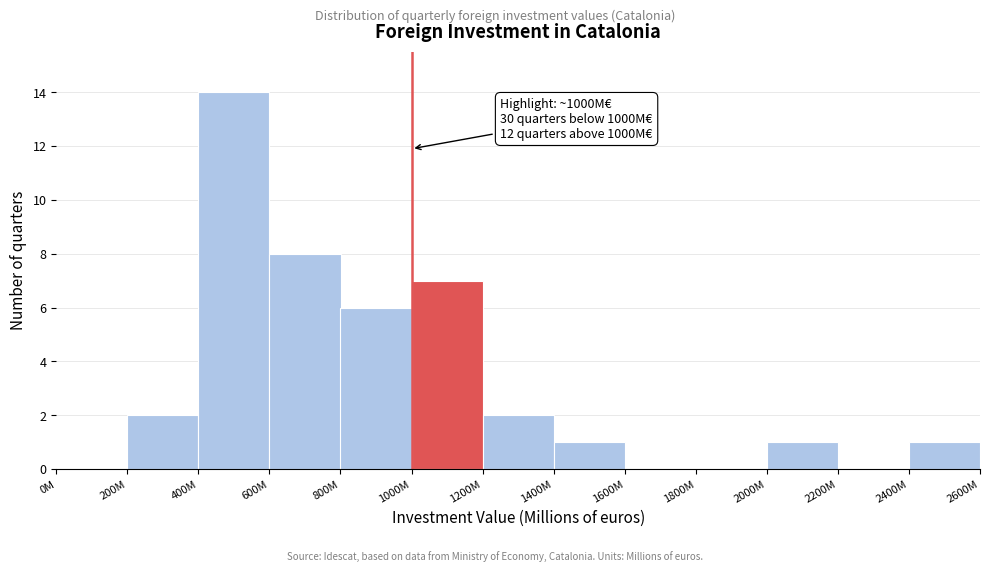

Reading left to right, what are all the values shown in this chart?

0M=0	200M=2	400M=14	600M=8	800M=6	1000M=7	1200M=2	1400M=1	1600M=0	1800M=0	2000M=1	2200M=0	2400M=1